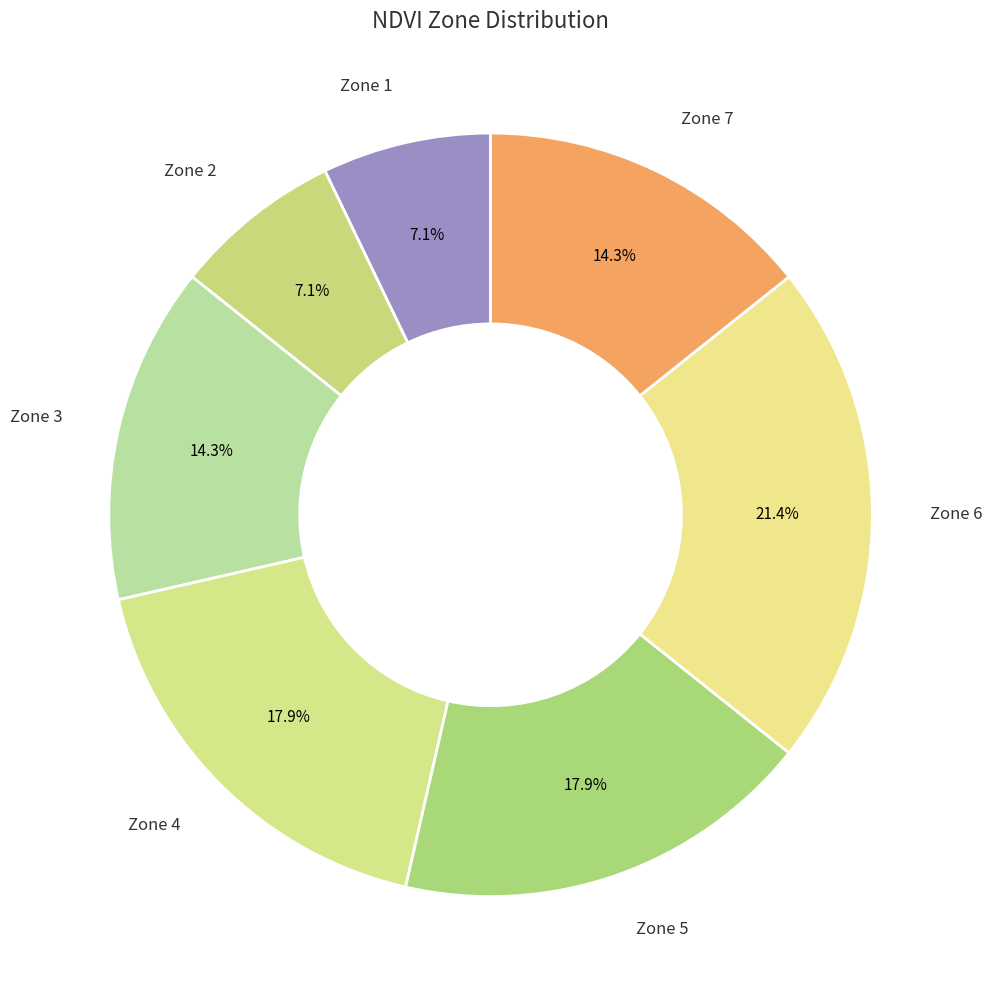

Approximately how many times larger is the value at Zone 4 compared to Zone 5?

1.0